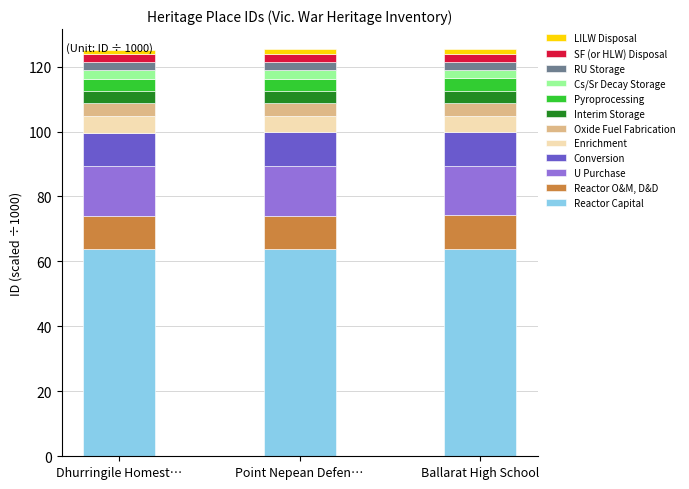

What is the highest value of the Reactor Capital series?

63.9